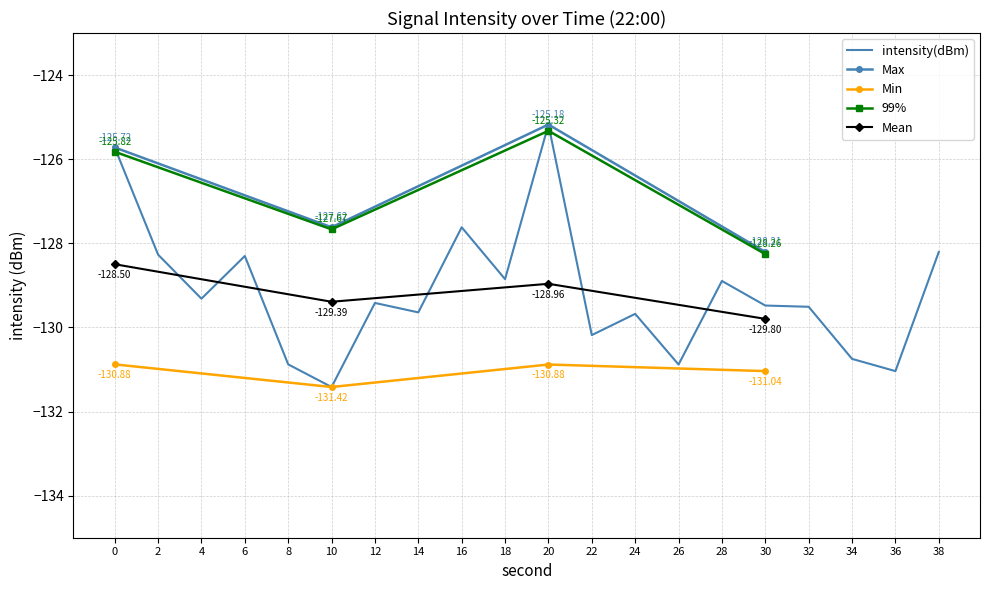

How many interior local valleys (lower than both neighbors) does the data have?

7